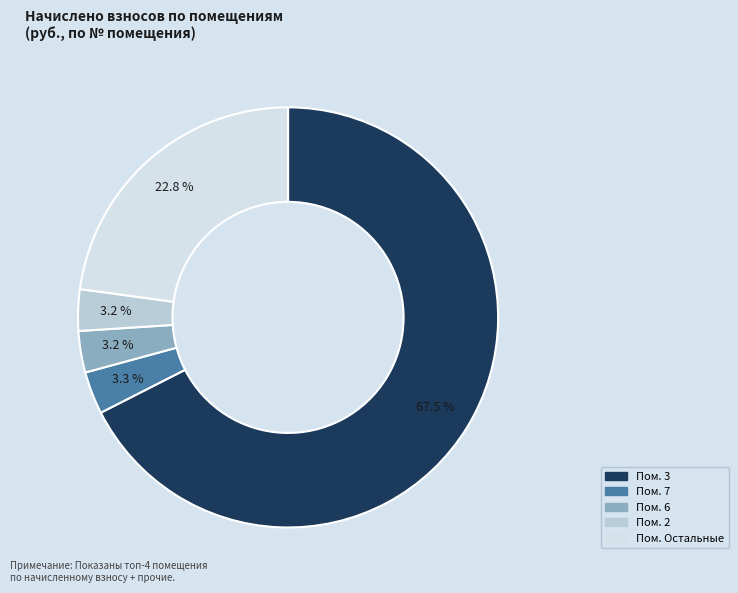

Is there any slice that represents more than half of the pie?

Yes